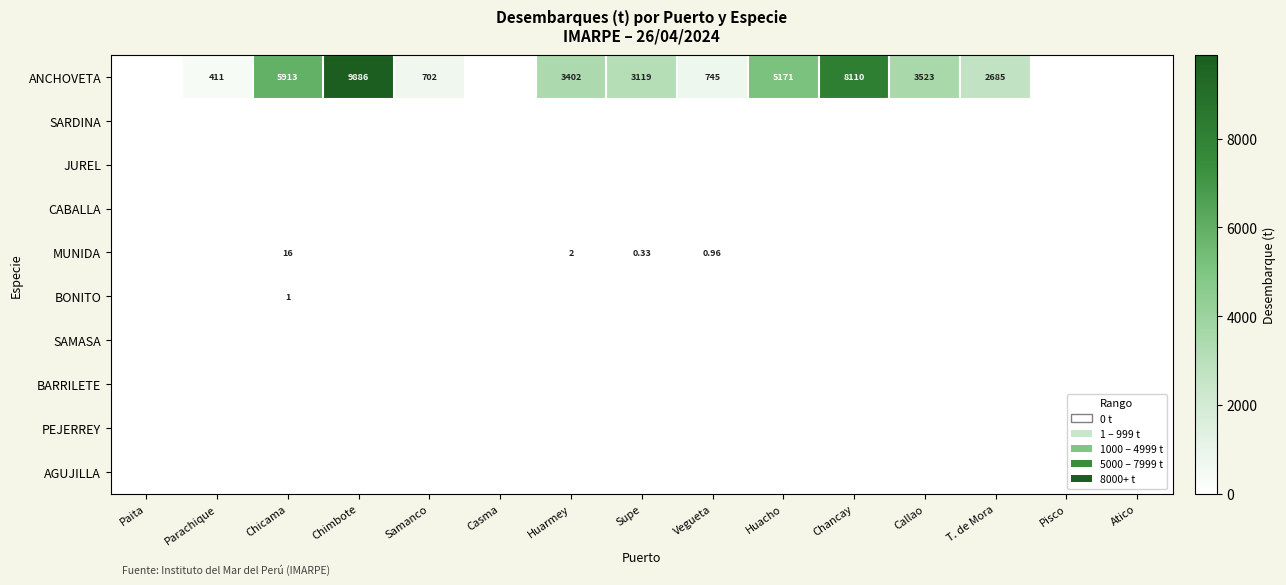

Which category has the highest value across all series?

Chimbote